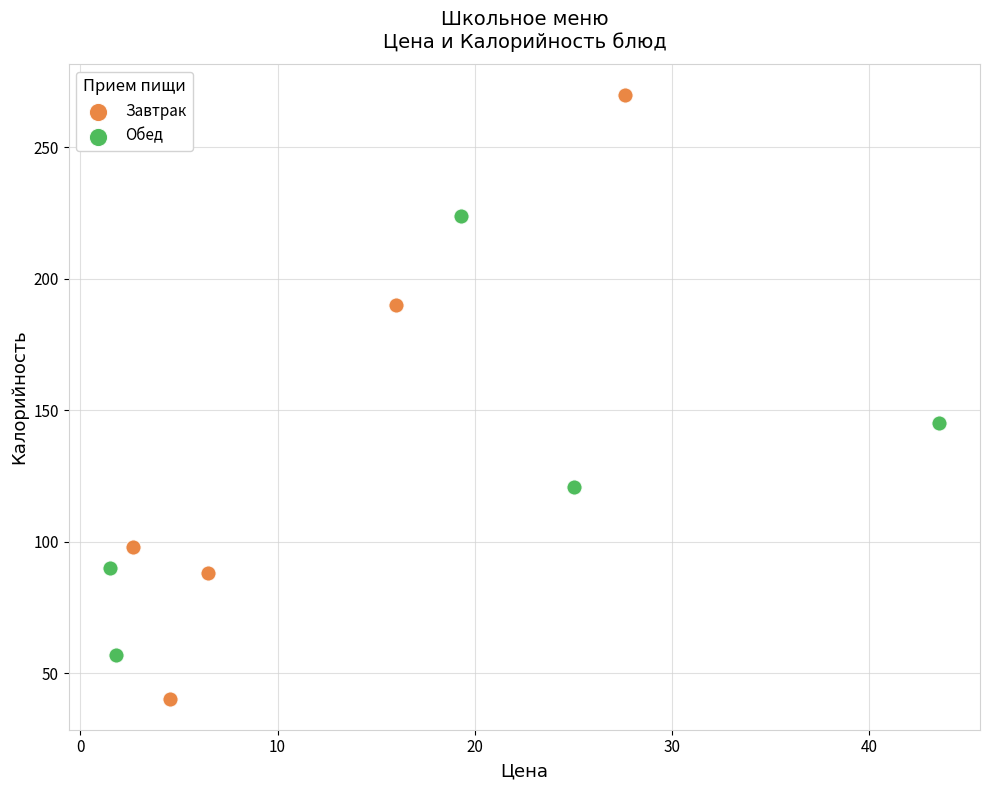

Which series has the widest spread of Y values?

Завтрак